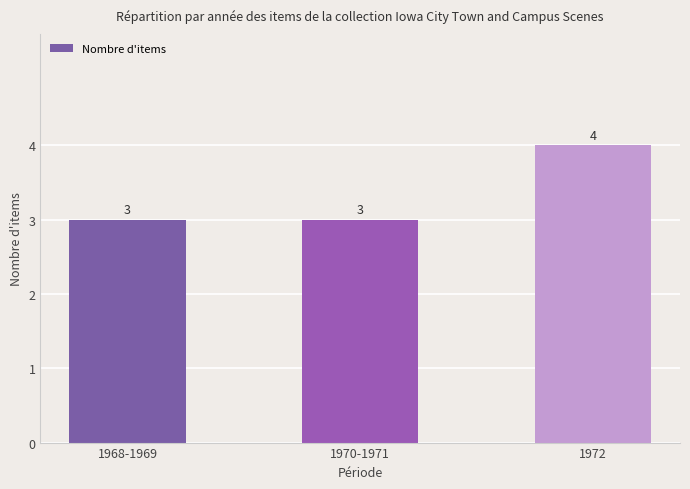

What is the ratio of the value at 1970-1971 to the value at 1968-1969?

1.0